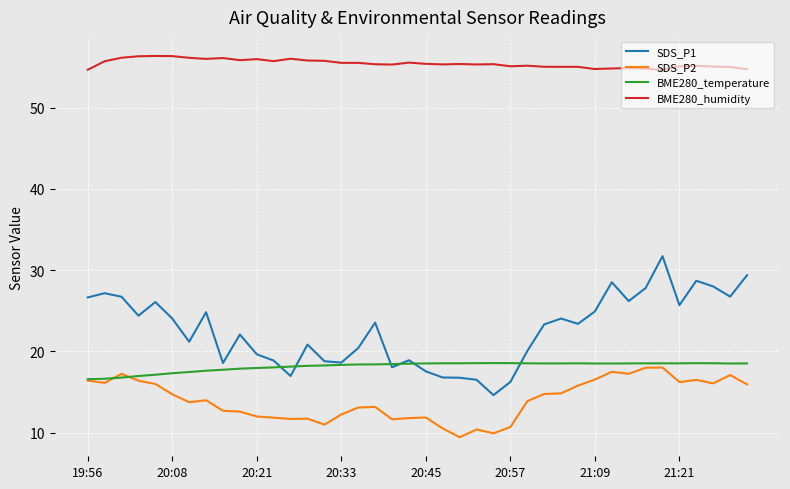

Which series has the largest total across all categories?

BME280_humidity